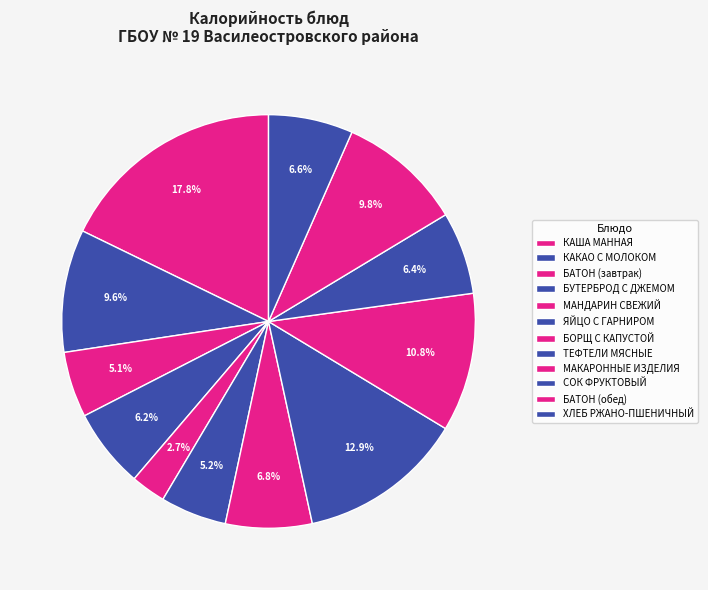

Which category has the smallest portion of the pie?

МАНДАРИН СВЕЖИЙ